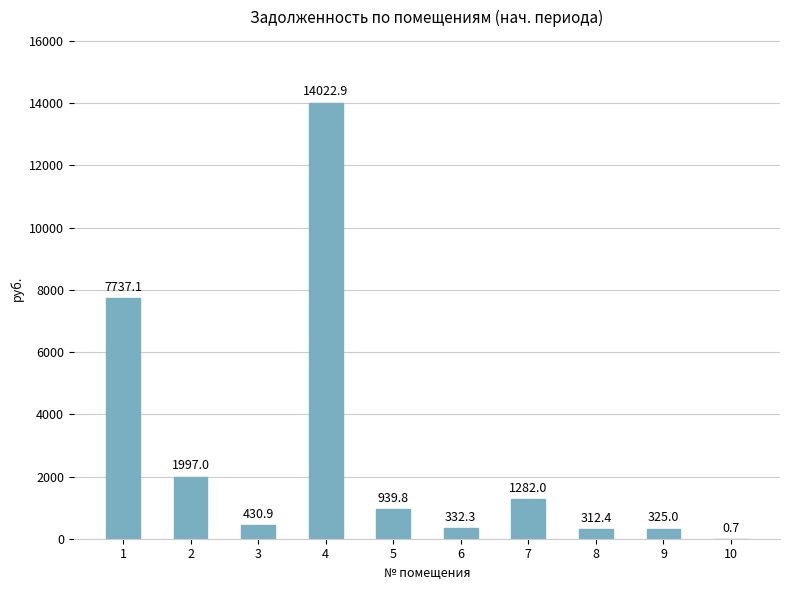

Reading left to right, list all the values displayed in this chart.

7737.1	1997.0	430.9	14022.9	939.8	332.3	1282.0	312.4	325.0	0.7